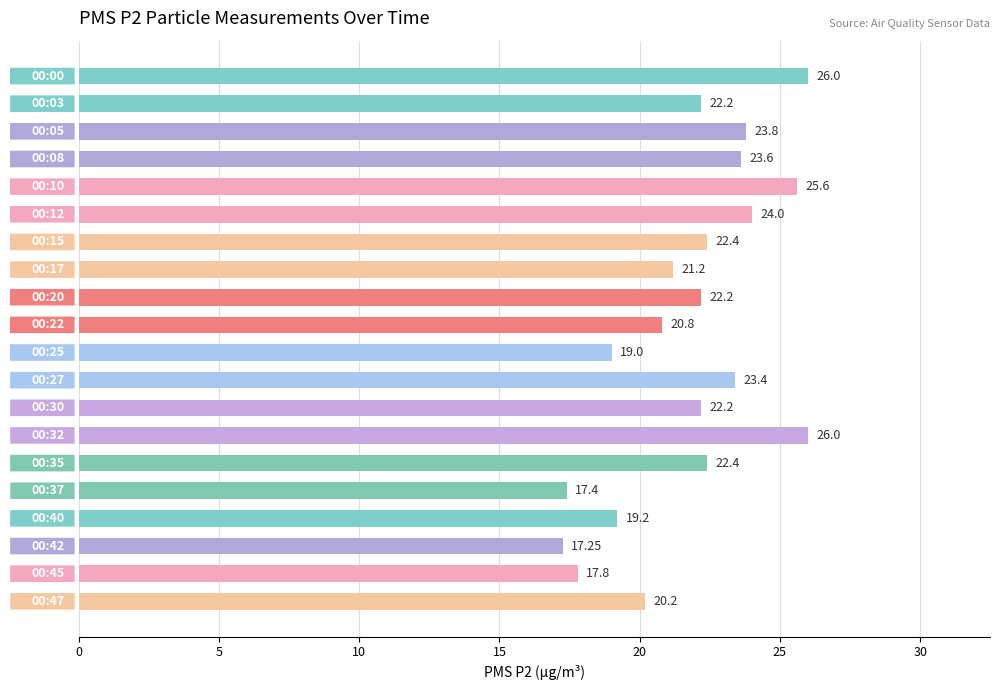

What is the maximum value shown in the chart?

26.0